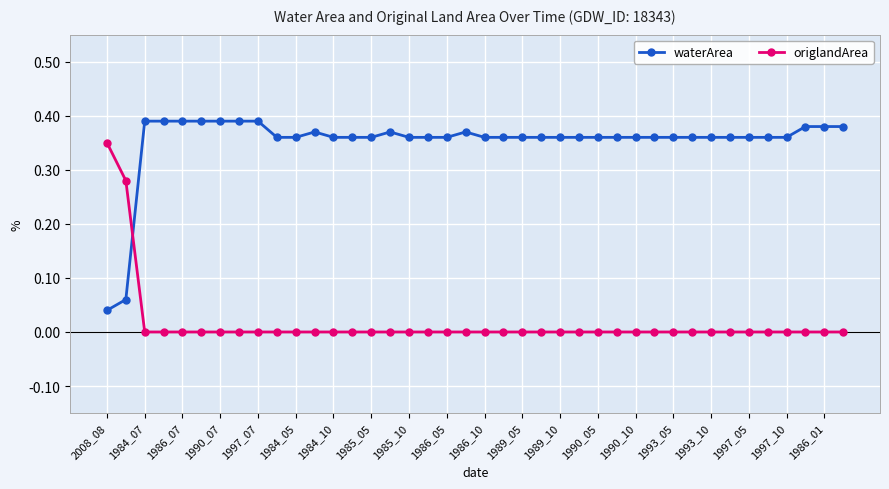

How many lines are shown in the chart?

2